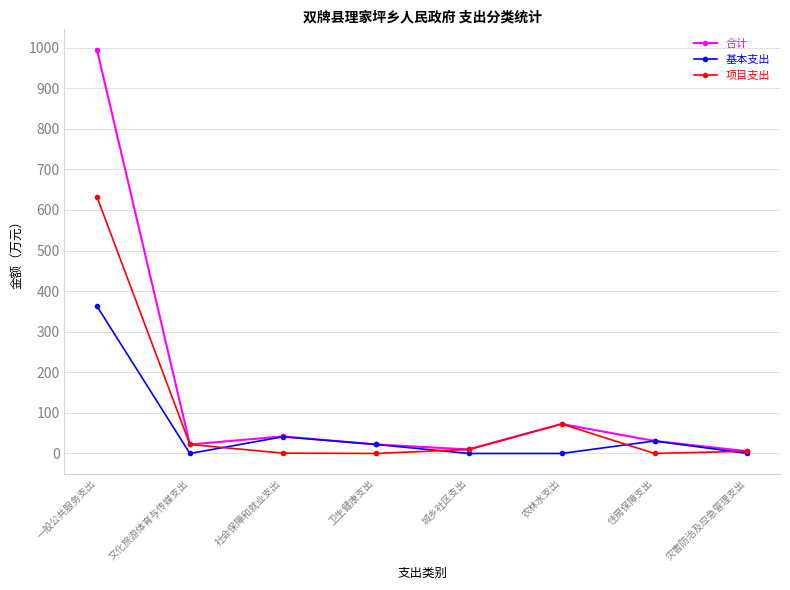

Where is the first local maximum for 基本支出?

社会保障和就业支出